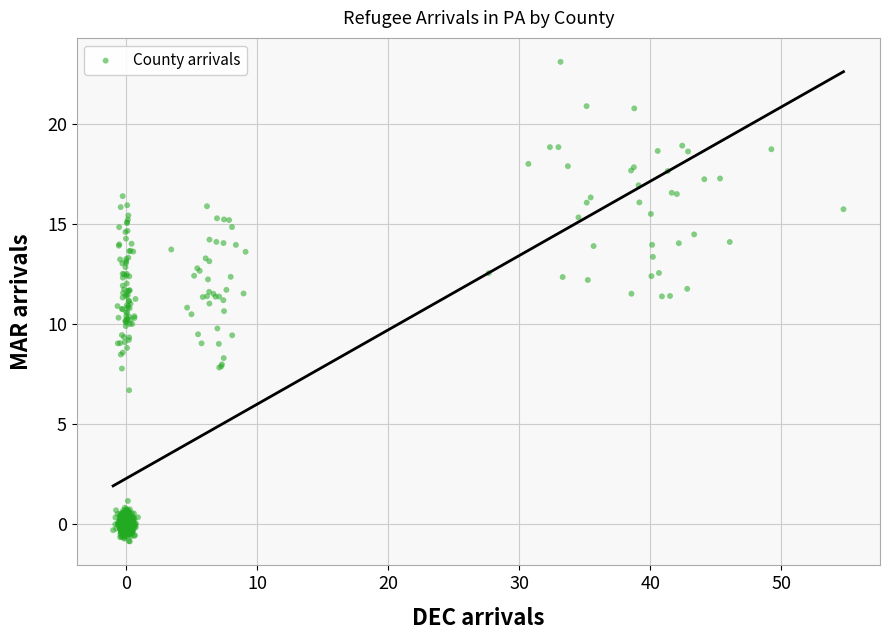

What is the range of Y values (max minus min)?

24.0